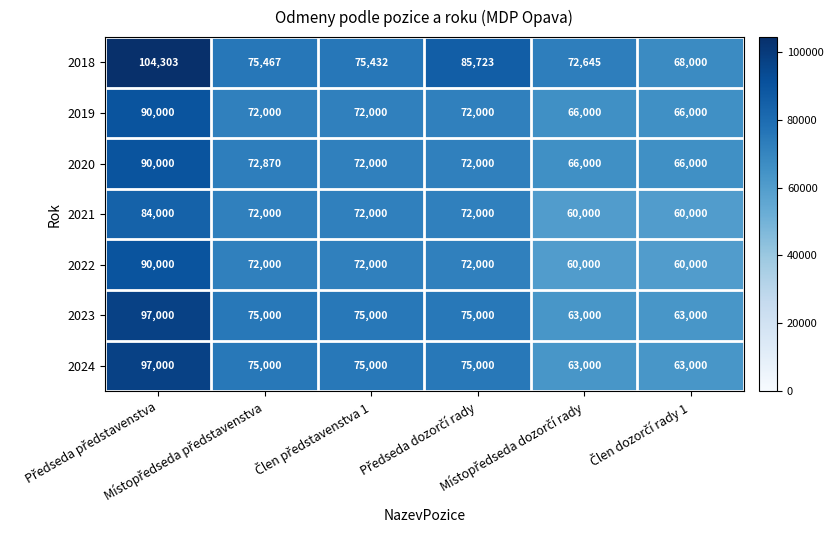

What is the minimum value for 2019?

66000